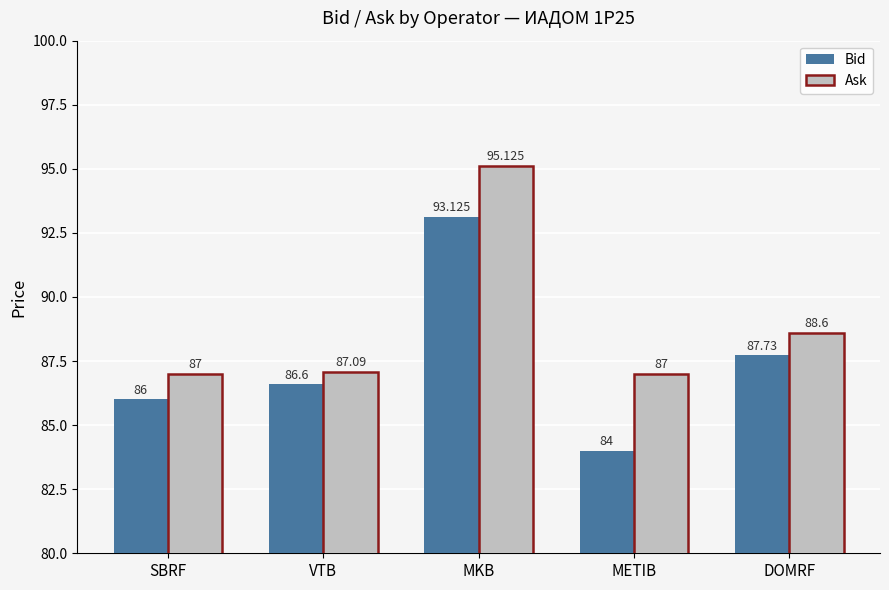

How many values in the Ask series exceed 87?

3